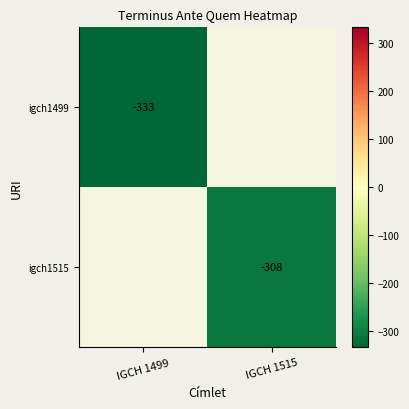

Is it true that igch1499 equals -188 at IGCH 1499?

False